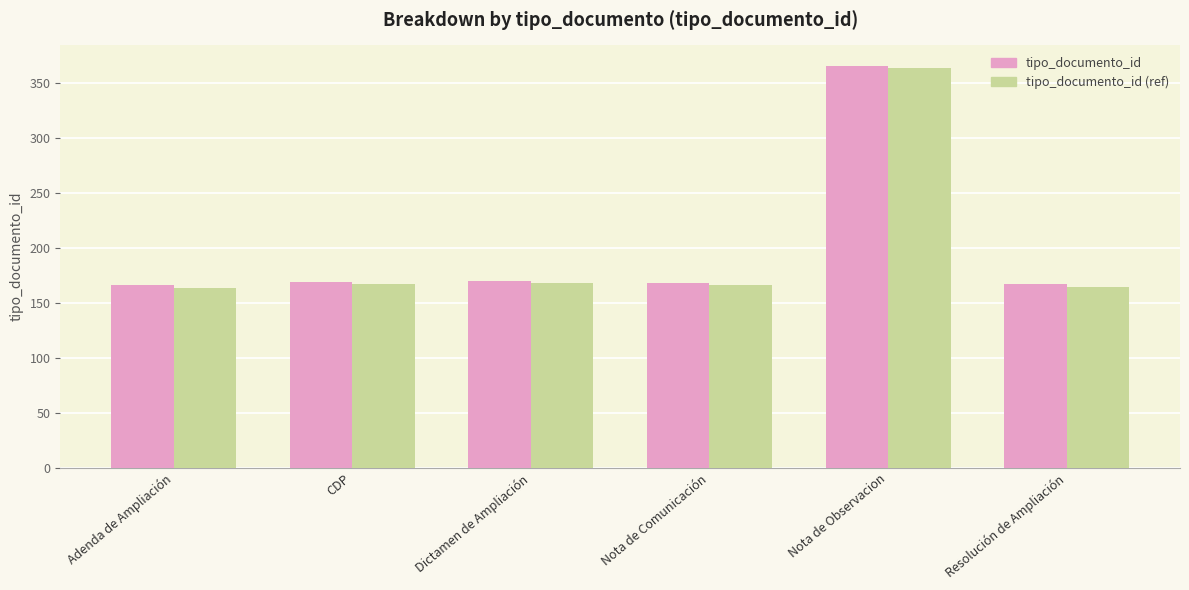

What is the highest value of the tipo_documento_id (ref) series?

364